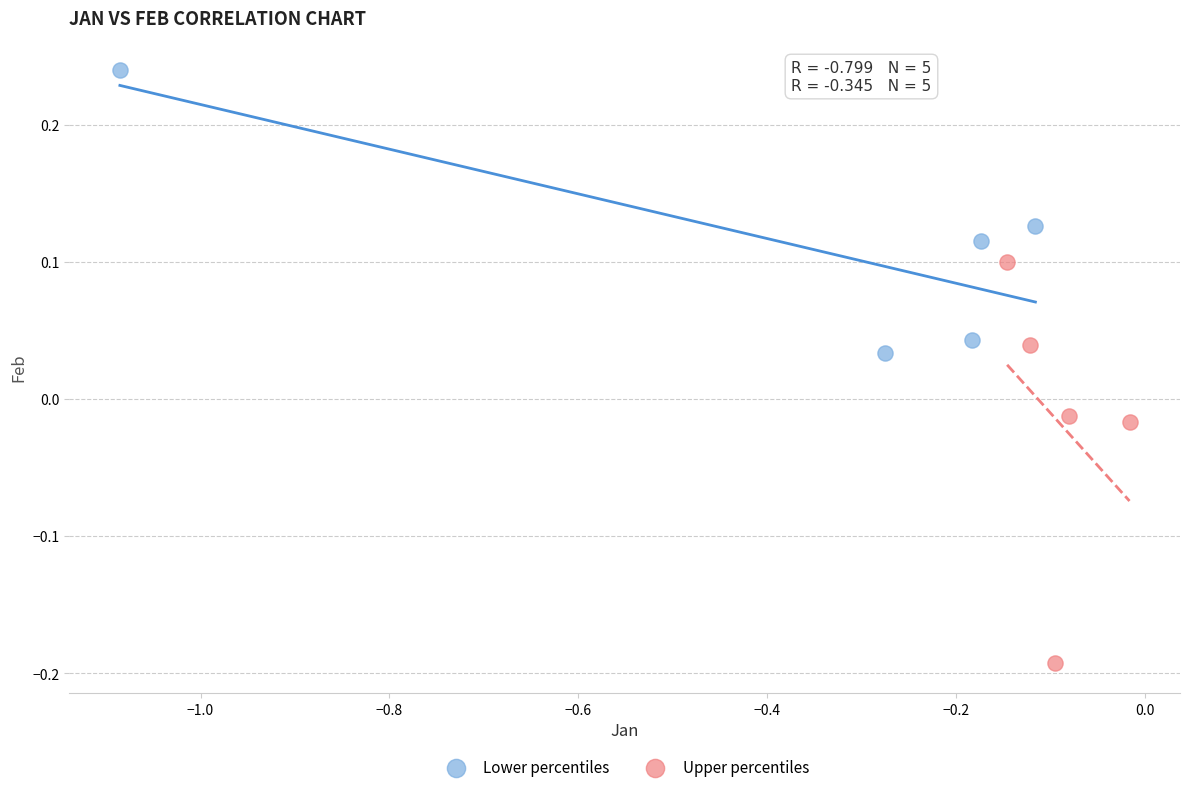

Which series contains the highest Y value?

Lower percentiles